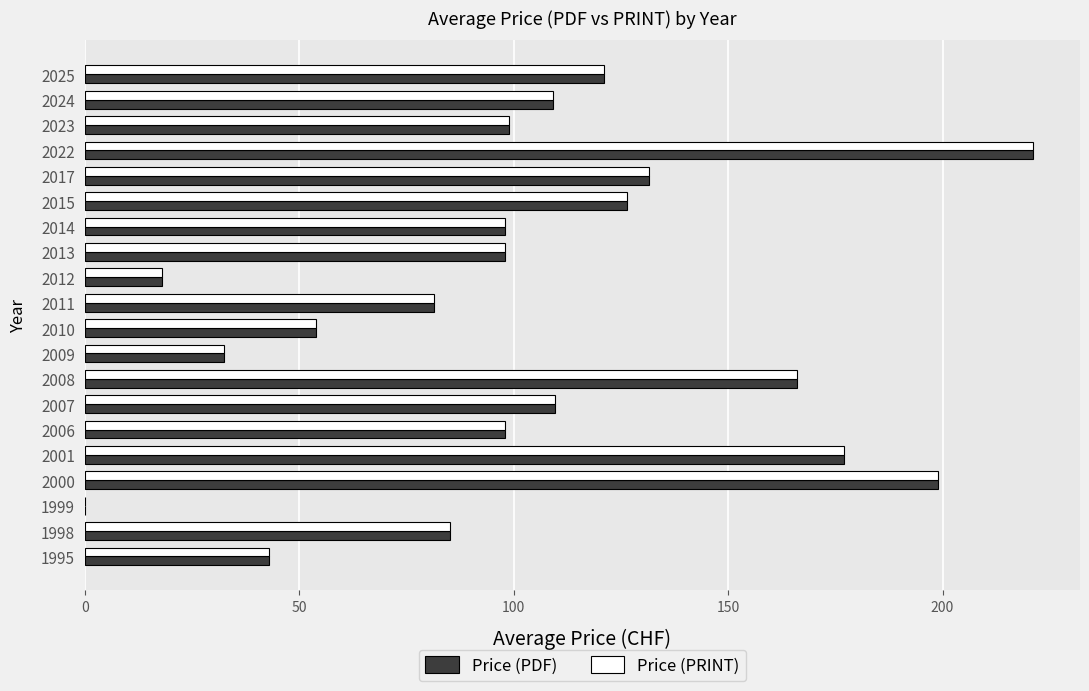

What is the sum of all Price (PDF) values?

2068.3